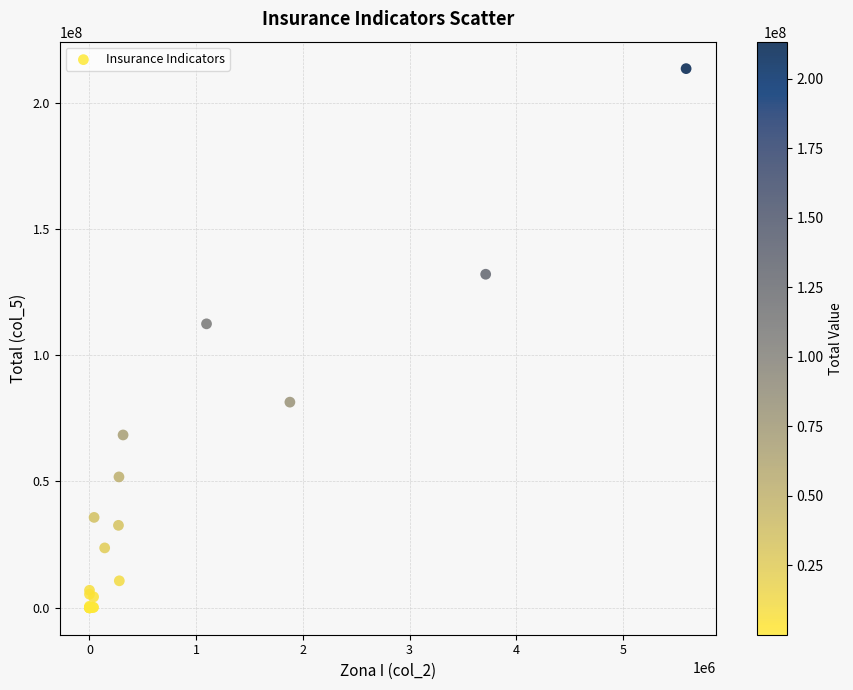

What Y value in the scatter plot is closest to 106712832?

112396777.2